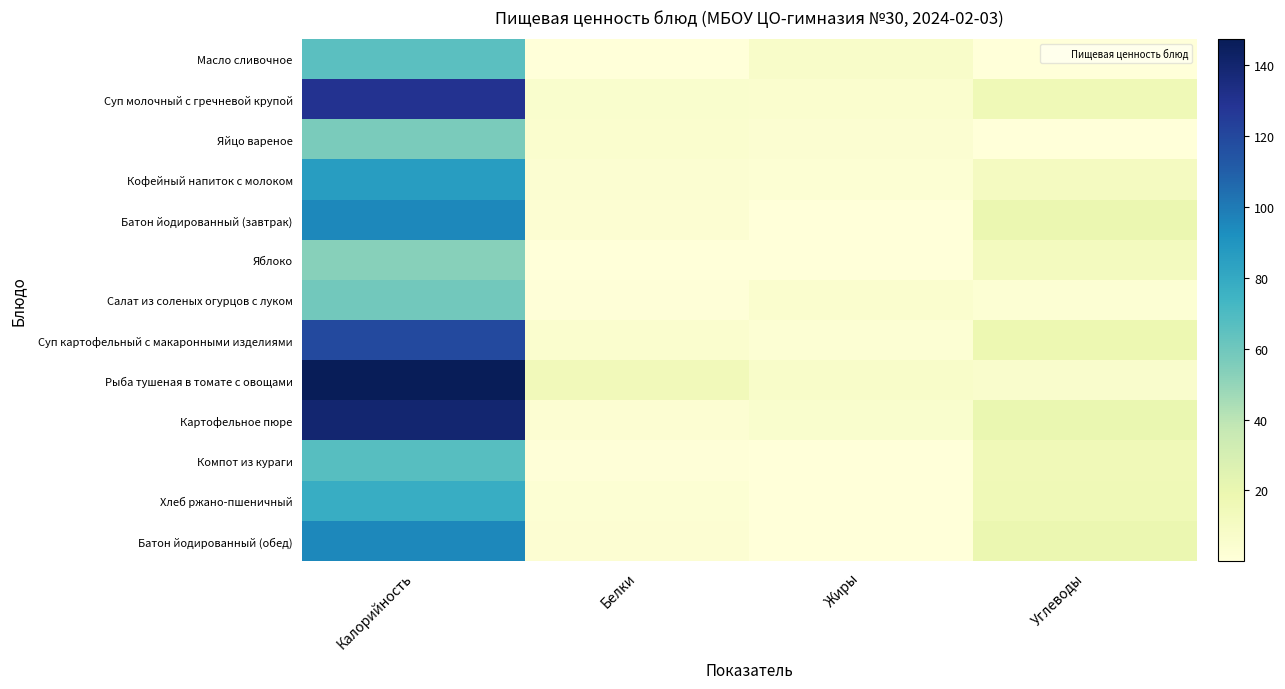

Reading left to right, transcribe all the data shown in this chart.

Масло сливочное: Калорийность=66.1	Белки=0.1	Жиры=7.3	Углеводы=0.1
Суп молочный с гречневой крупой: Калорийность=129.9	Белки=5.7	Жиры=4.8	Углеводы=15.9
Яйцо вареное: Калорийность=56.6	Белки=4.8	Жиры=4.0	Углеводы=0.3
Кофейный напиток с молоком: Калорийность=86.0	Белки=3.9	Жиры=2.9	Углеводы=11.2
Батон йодированный (завтрак): Калорийность=95.0	Белки=3.2	Жиры=0.4	Углеводы=19.6
Яблоко: Калорийность=53.3	Белки=0.5	Жиры=0.5	Углеводы=11.8
Салат из соленых огурцов с луком: Калорийность=59.1	Белки=0.8	Жиры=5.0	Углеводы=2.6
Суп картофельный с макаронными изделиями: Калорийность=119.6	Белки=5.2	Жиры=2.8	Углеводы=18.5
Рыба тушеная в томате с овощами: Калорийность=147.3	Белки=13.9	Жиры=7.4	Углеводы=6.3
Картофельное пюре: Калорийность=139.4	Белки=3.1	Жиры=5.3	Углеводы=19.8
Компот из кураги: Калорийность=66.9	Белки=1.0	Жиры=0.1	Углеводы=15.6
Хлеб ржано-пшеничный: Калорийность=78.2	Белки=2.6	Жиры=0.5	Углеводы=15.8
Батон йодированный (обед): Калорийность=95.0	Белки=3.2	Жиры=0.4	Углеводы=19.6